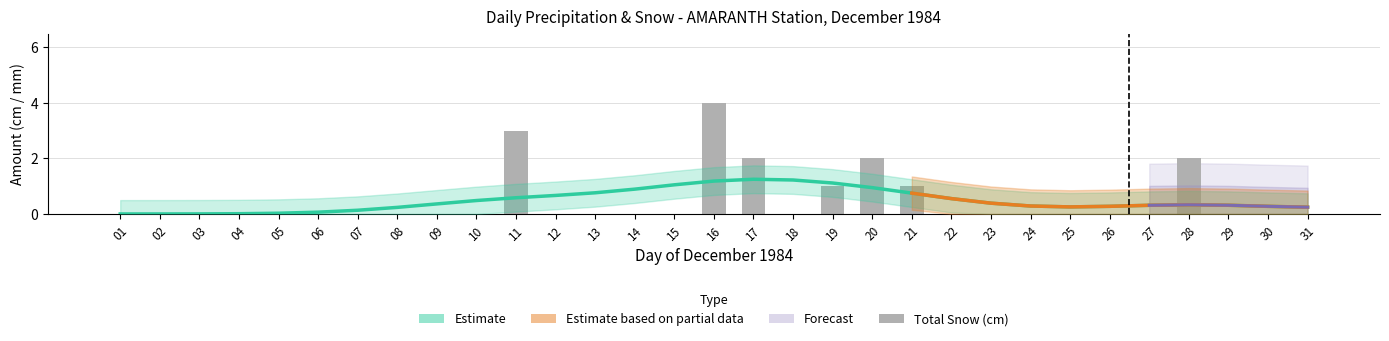

The value at 26 is -2. True or false?

False